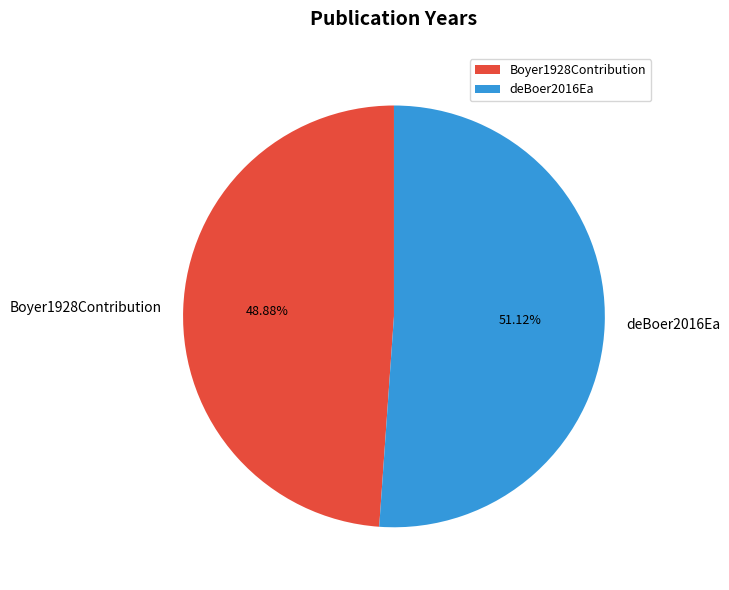

To the nearest percent, what is the difference between the Boyer1928Contribution and deBoer2016Ea slice percentages?

2%